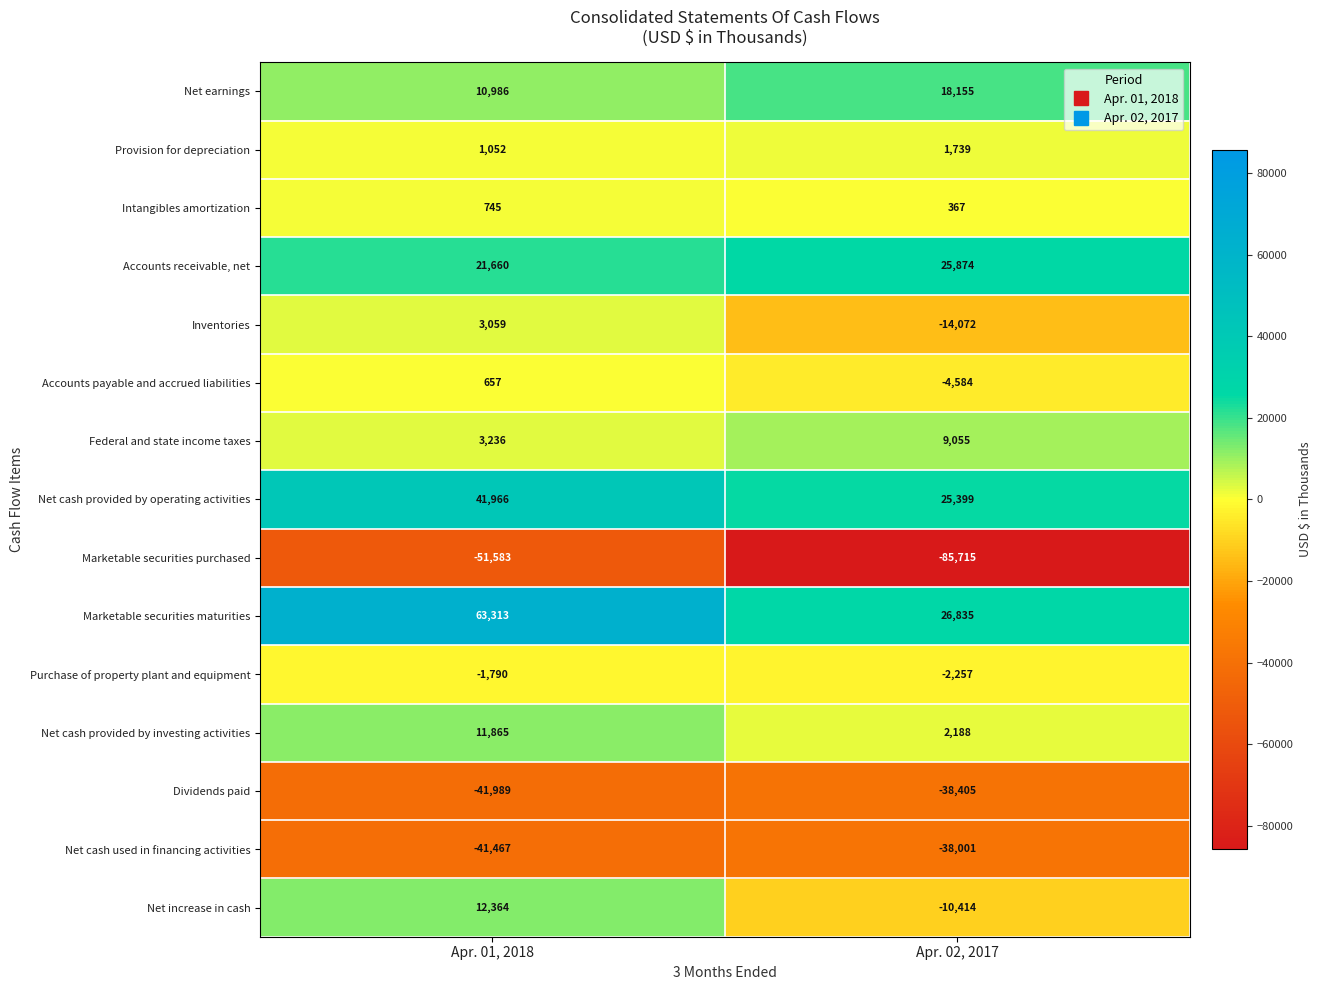

List the series in order of their peak value, lowest first.

Marketable securities purchased, Dividends paid, Net cash used in financing activities, Purchase of property plant and equipment, Accounts payable and accrued liabilities, Intangibles amortization, Provision for depreciation, Inventories, Federal and state income taxes, Net cash provided by investing activities, Net increase in cash, Net earnings, Accounts receivable, net, Net cash provided by operating activities, Marketable securities maturities